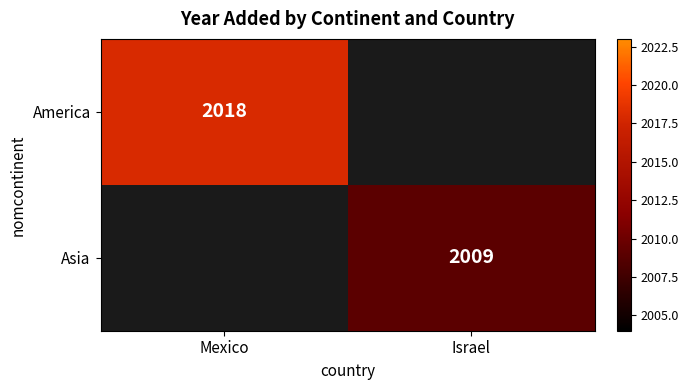

Is it true that America equals 1023 at Mexico?

False